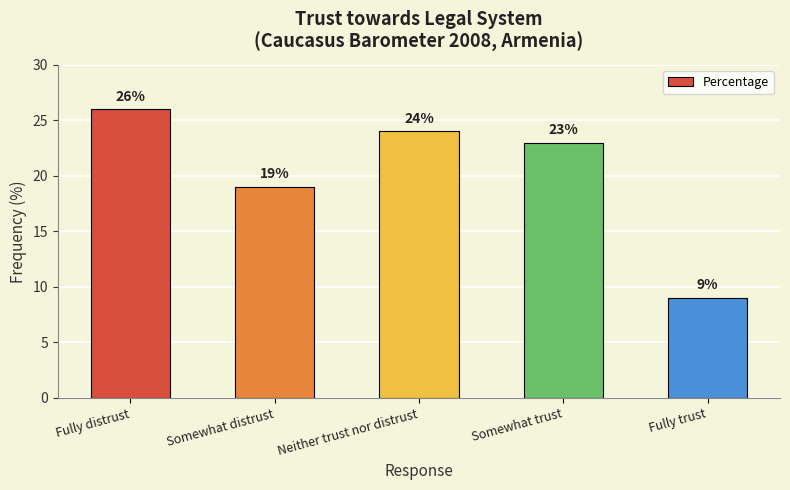

At which category does the chart reach its minimum across all series?

Fully trust